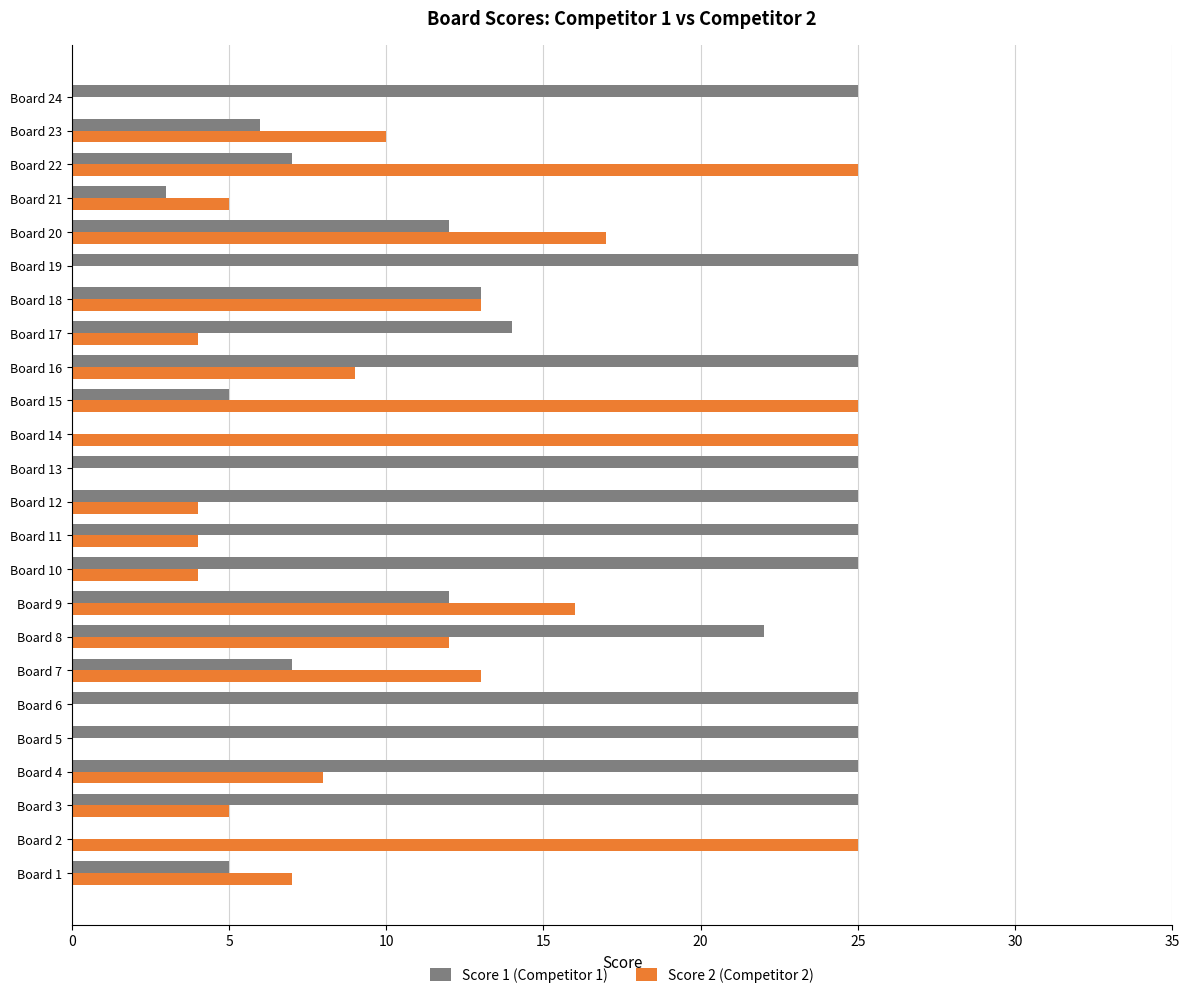

What is the highest value of the Score 2 (Competitor 2) series?

25